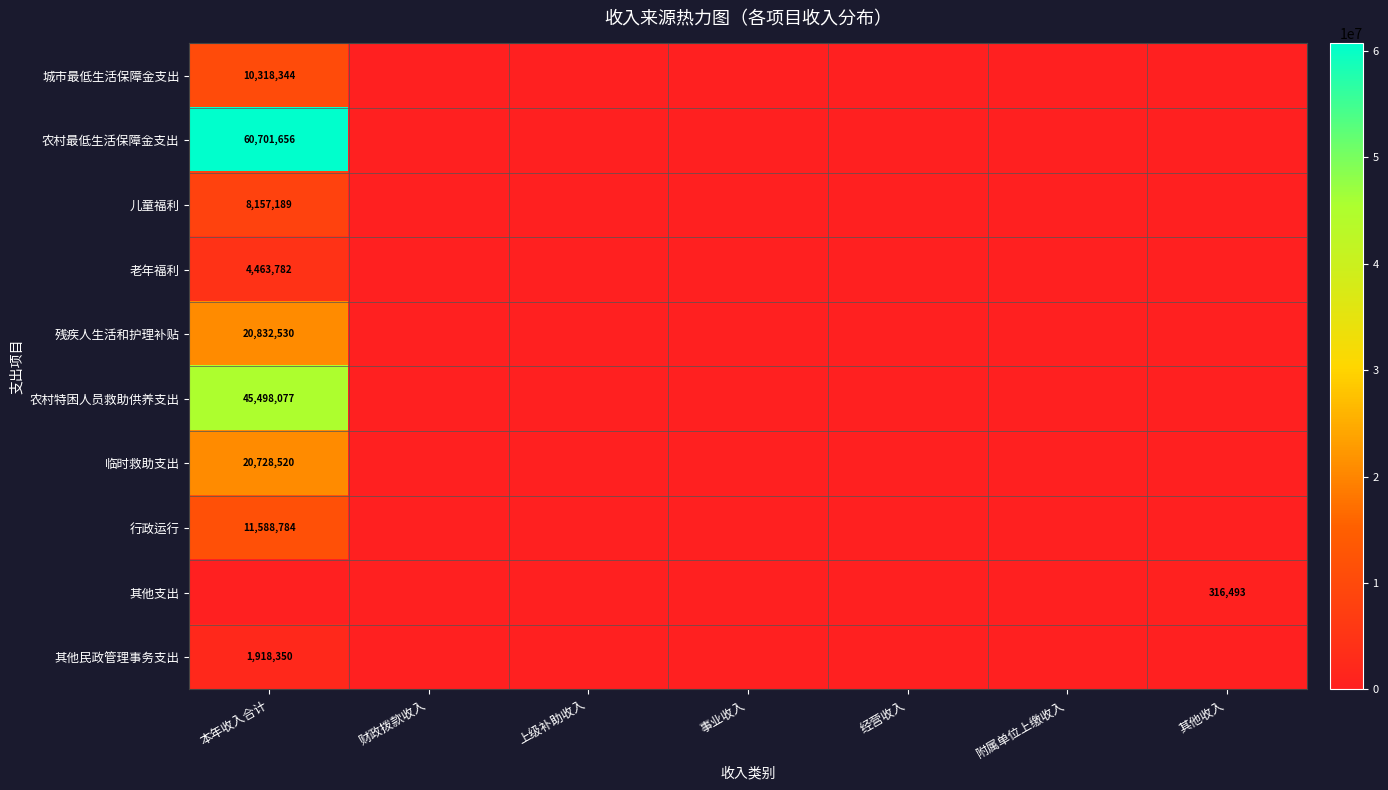

Is it true that 残疾人生活和护理补贴 equals 7524082.9 at 事业收入?

False